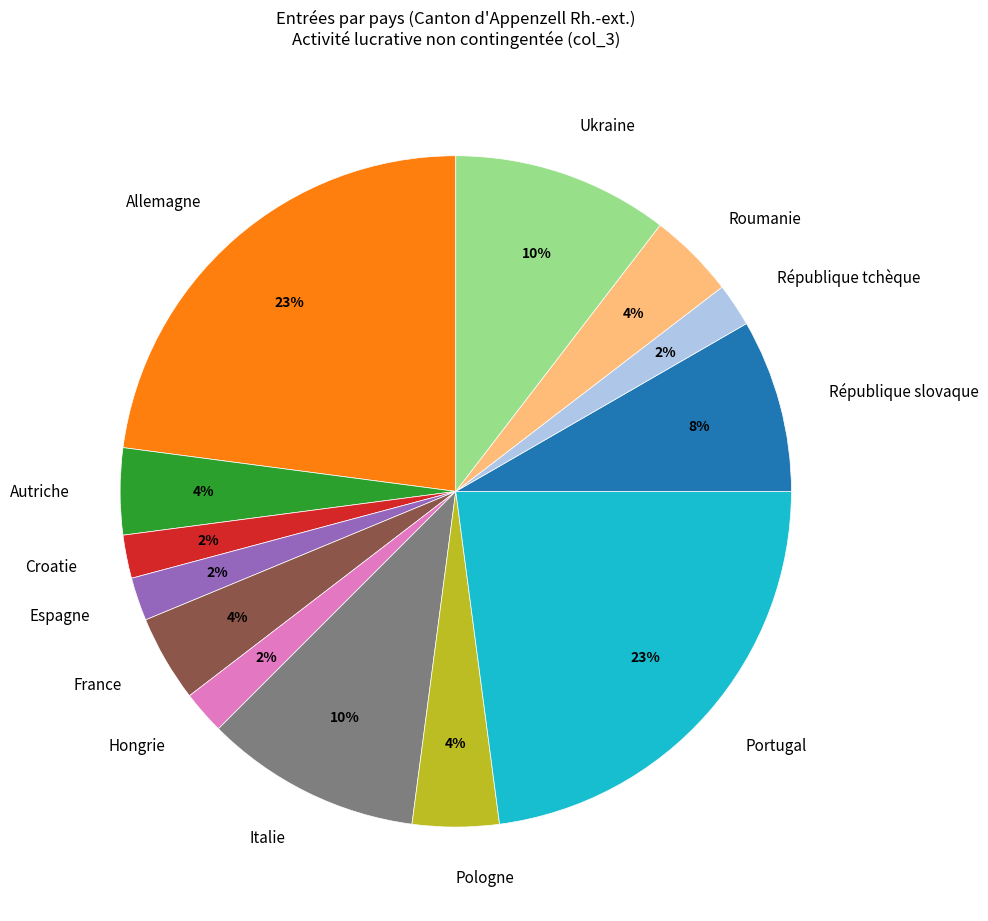

To the nearest percent, what is the combined percentage of Autriche and République tchèque?

6%